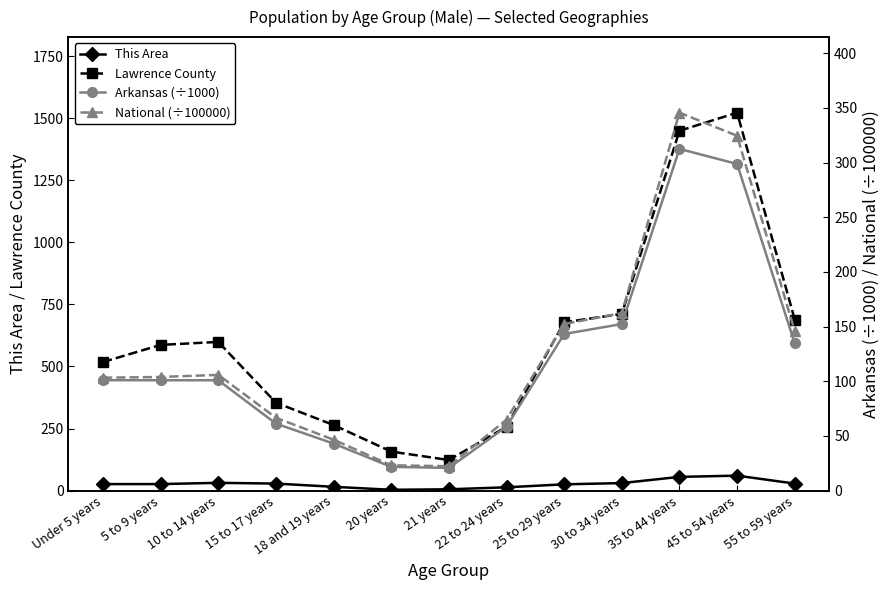

True or false: This Area and Arkansas (÷1000) cross at least once.

False